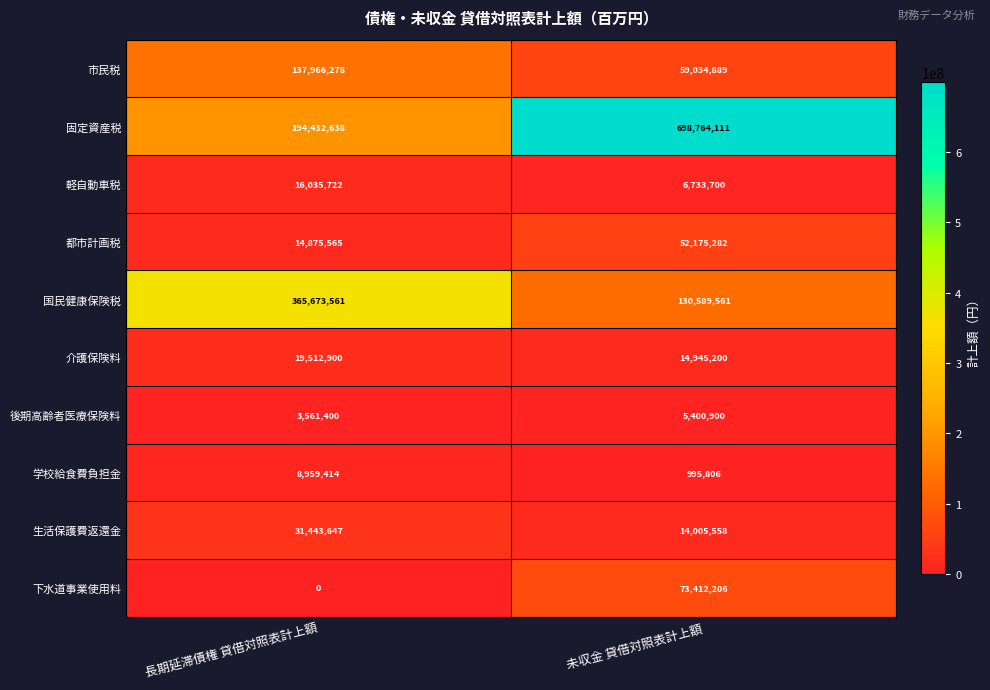

Reading left to right, list all the values displayed in this chart.

市民税: 137966278	59034889
固定資産税: 194432638	698764111
軽自動車税: 16035722	6733700
都市計画税: 14875565	52175282
国民健康保険税: 365673561	130589561
介護保険料: 19512900	14945200
後期高齢者医療保険料: 3561400	5400900
学校給食費負担金: 8959414	995806
生活保護費返還金: 31443647	14005558
下水道事業使用料: 0	73412206